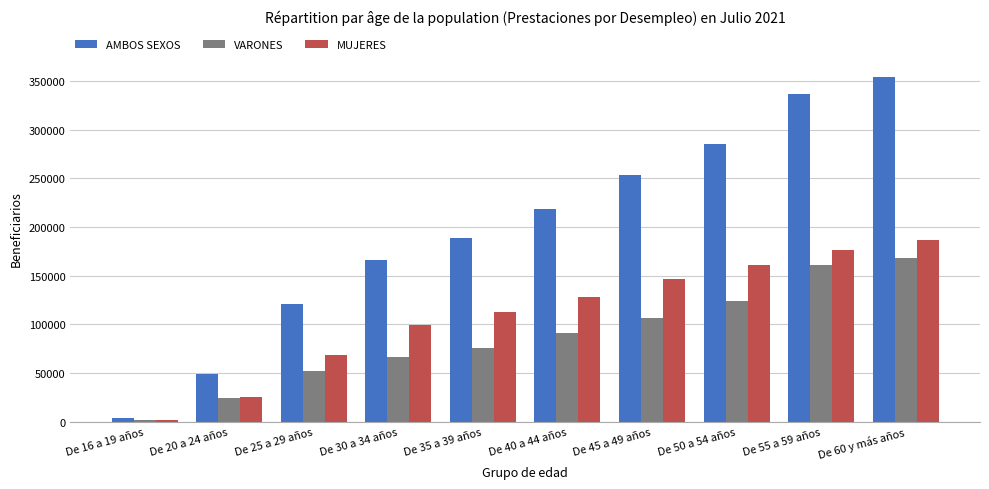

What is the difference between the maximum and minimum values in the MUJERES series?

184637